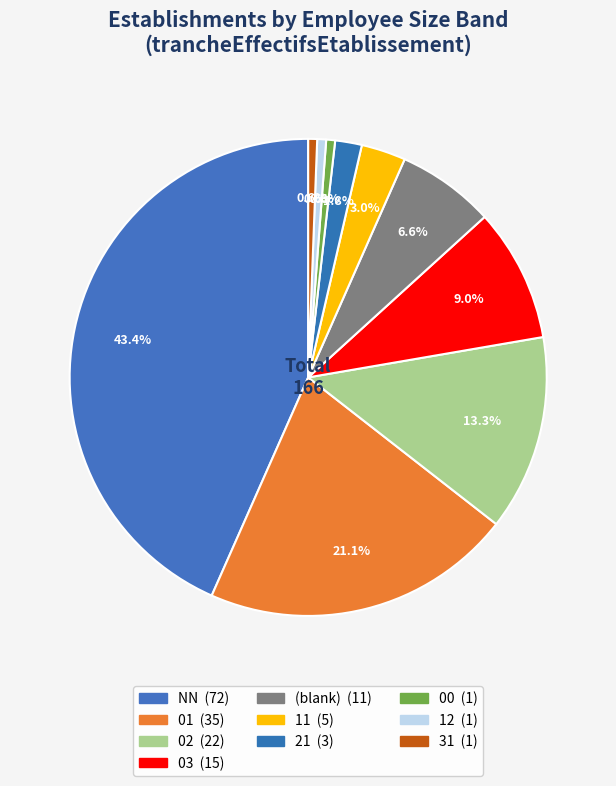

Count the number of slices in the pie.

10